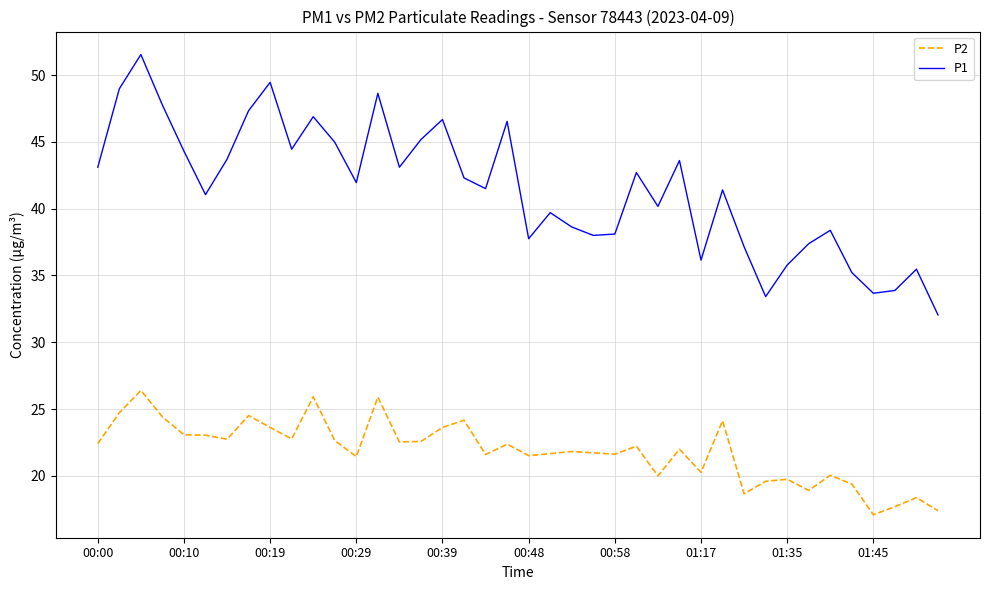

What is the minimum value shown in the chart?

17.1